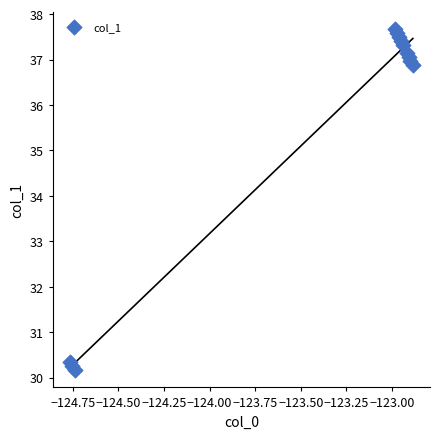

What is the average X value?

-123.4